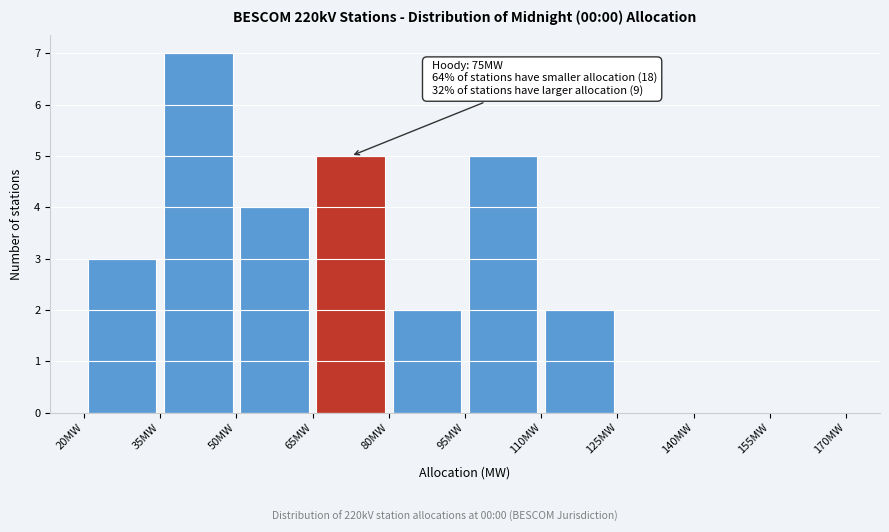

Which range on the x-axis has the tallest bar?

35 to 50